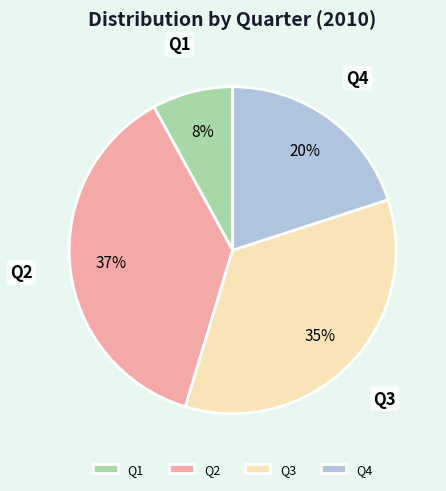

True or false: Q3 accounts for 41% of the total.

False